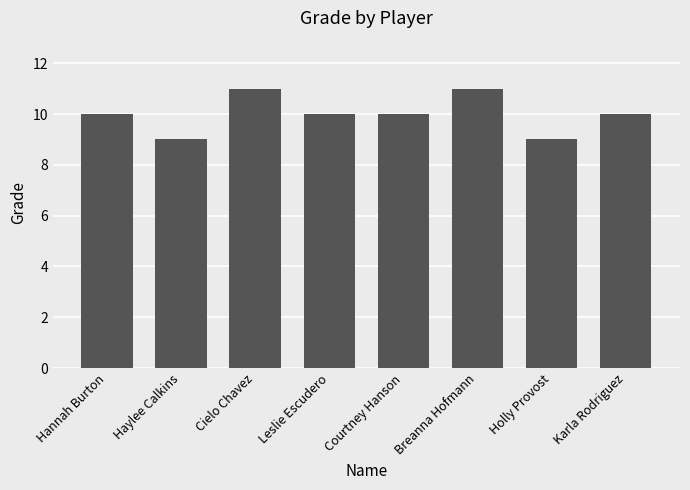

The chart shows a value of 11 at Breanna Hofmann. True or false?

True